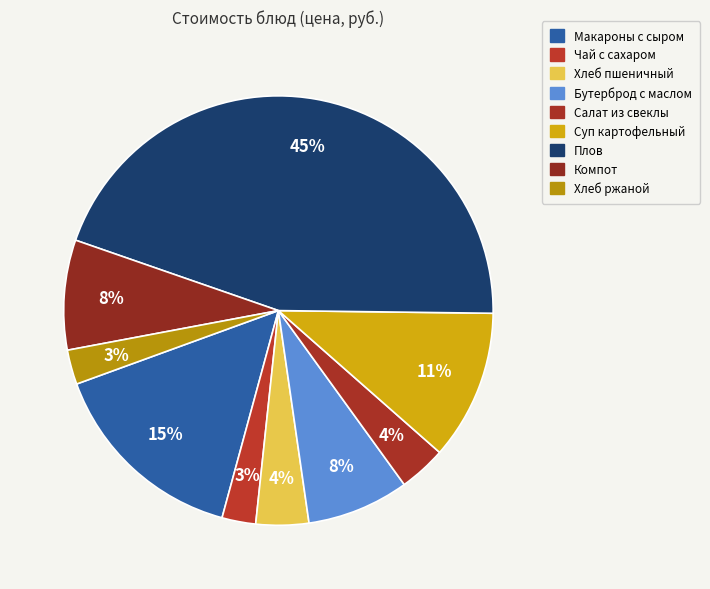

Count the number of slices in the pie.

9